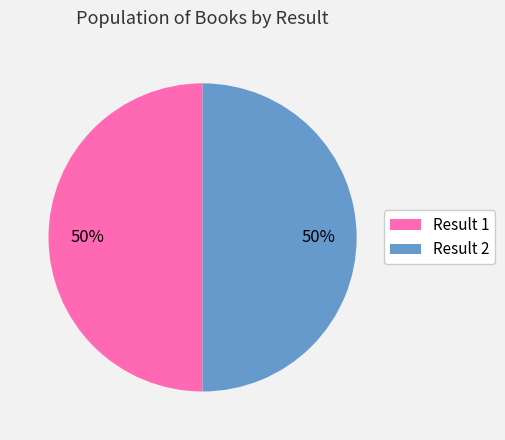

To the nearest percent, what is the average slice percentage?

50%